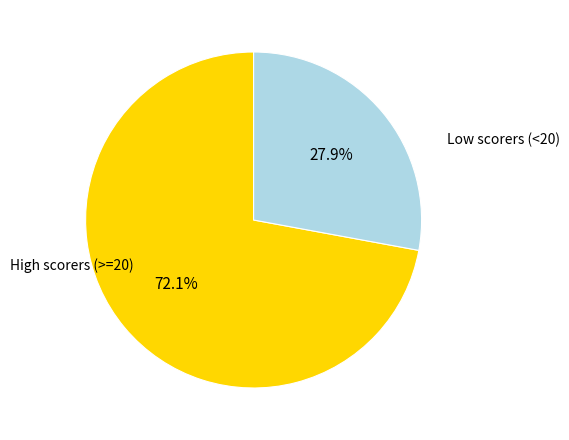

Is there any slice that represents more than half of the pie?

Yes